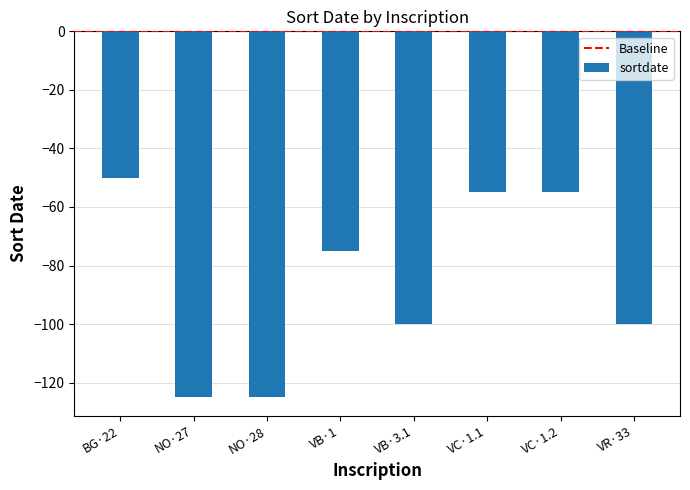

Reading left to right, transcribe all the data shown in this chart.

BG·22=-50	NO·27=-125	NO·28=-125	VB·1=-75	VB·3.1=-100	VC·1.1=-55	VC·1.2=-55	VR·33=-100